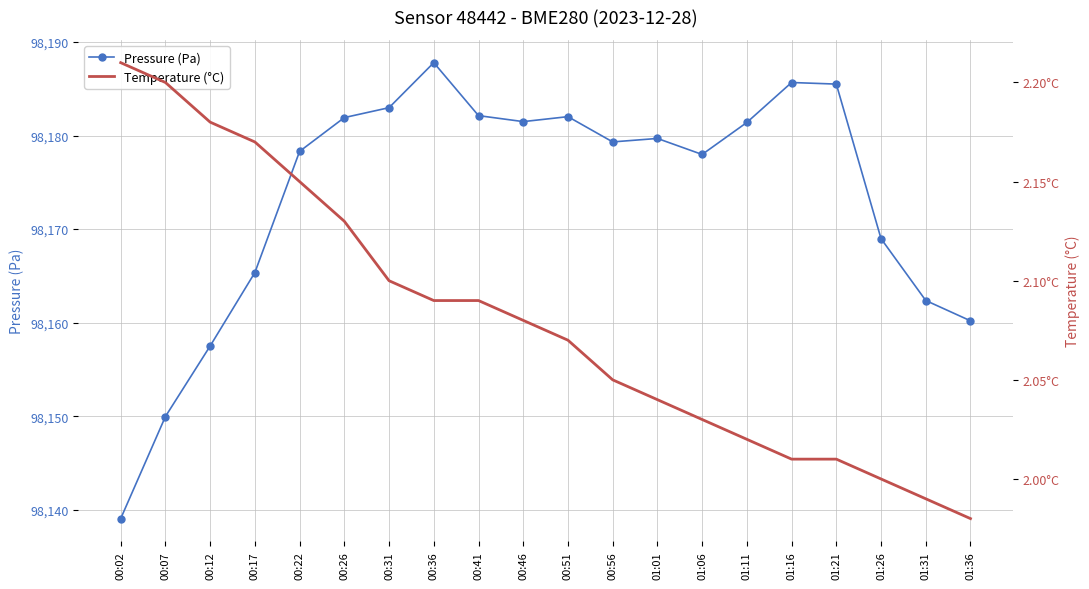

How many lines are shown in the chart?

2